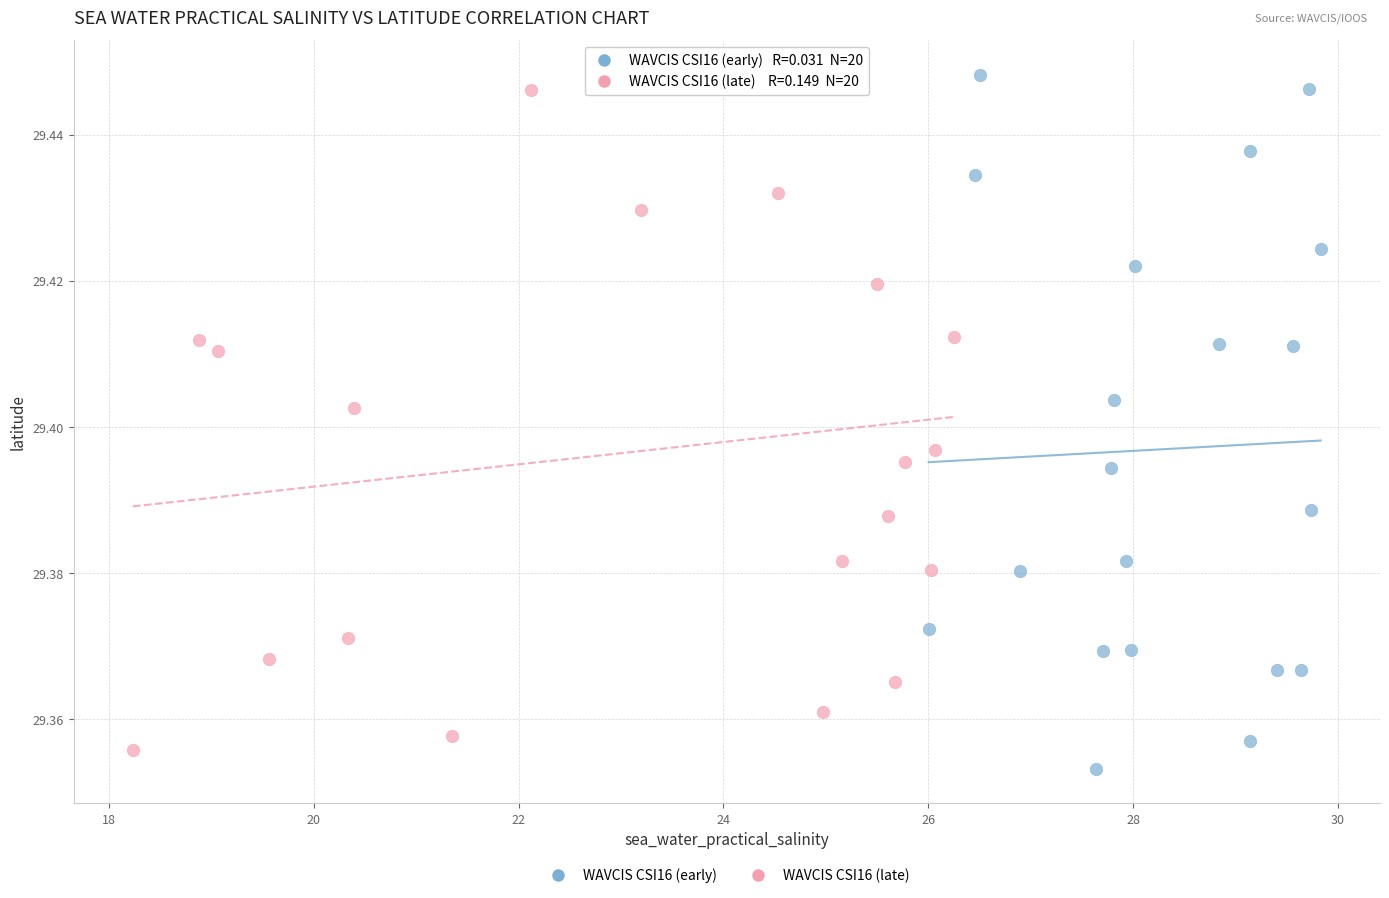

Which series has the largest Y range (max minus min)?

WAVCIS CSI16 (early)